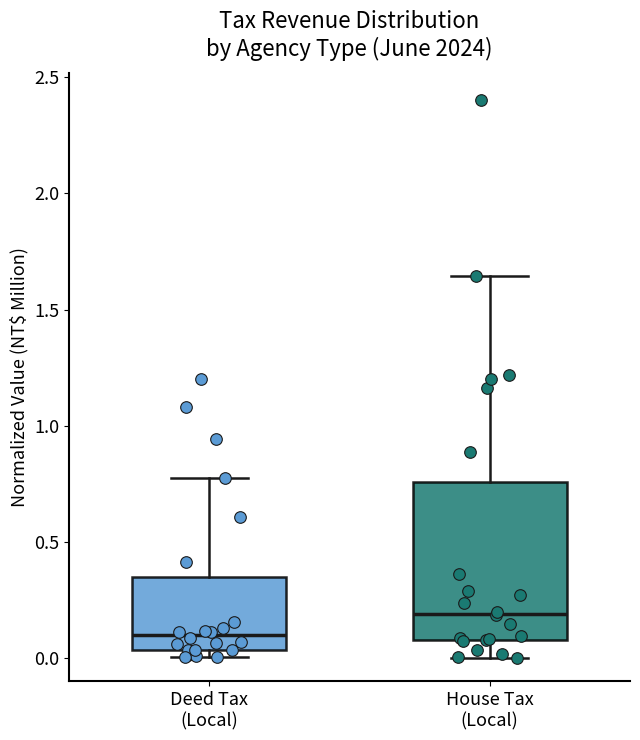

Which box is the tallest, from its lower edge to its upper edge?

House Tax (Local)